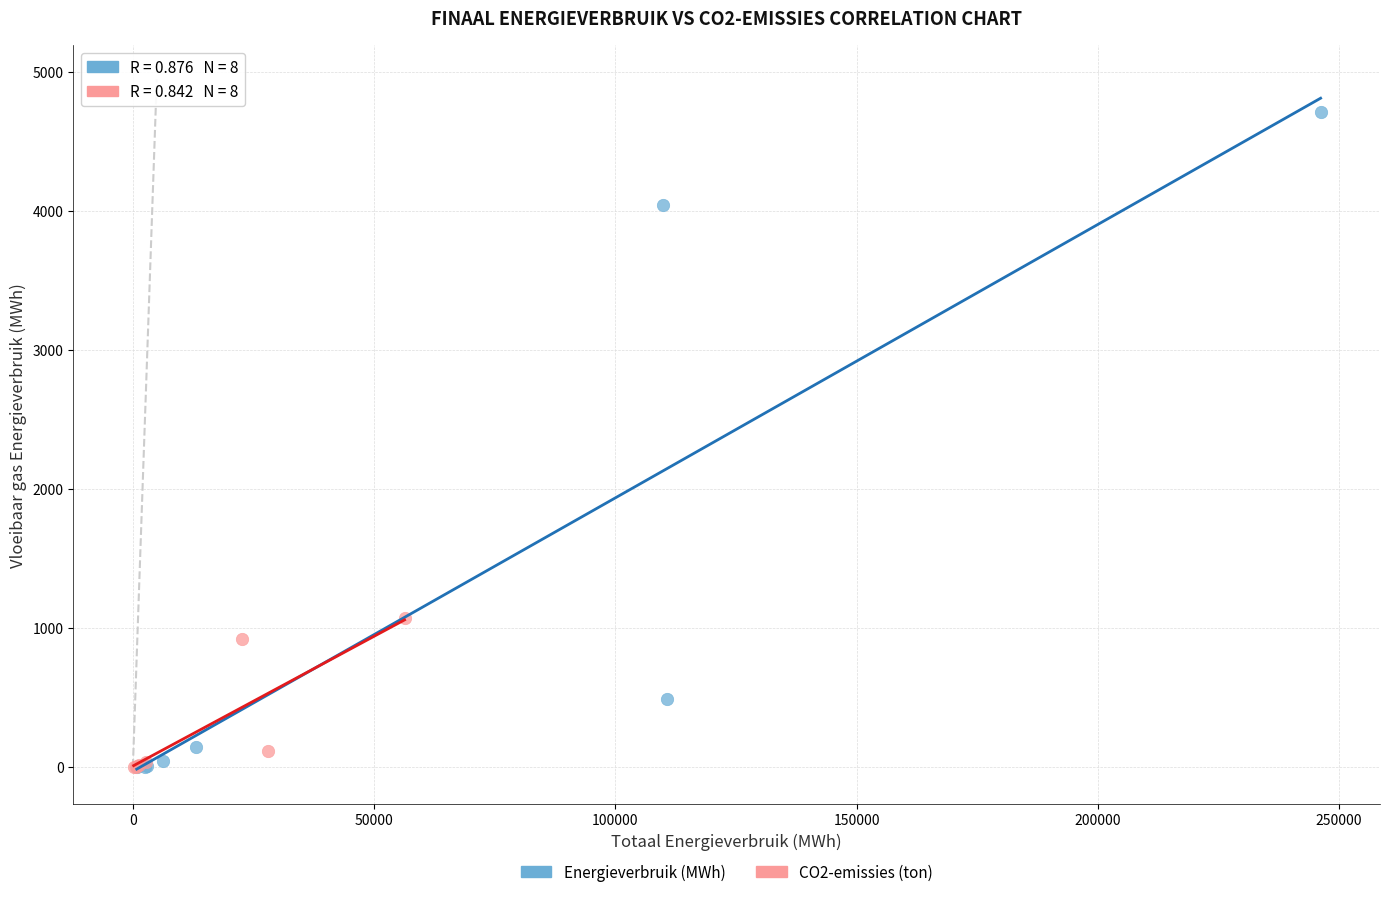

Which series has the largest Y range (max minus min)?

Energieverbruik (MWh)